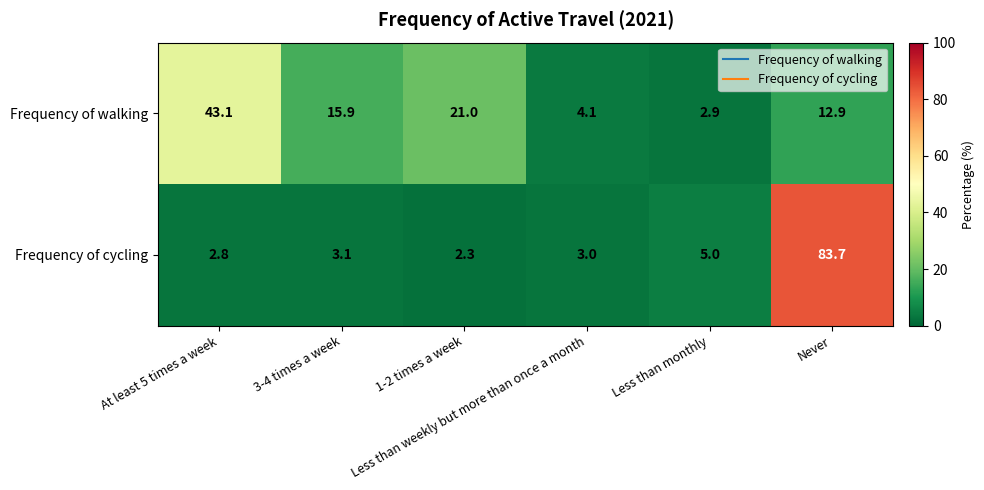

What is the difference between the second highest and minimum values in the Frequency of cycling series?

2.7